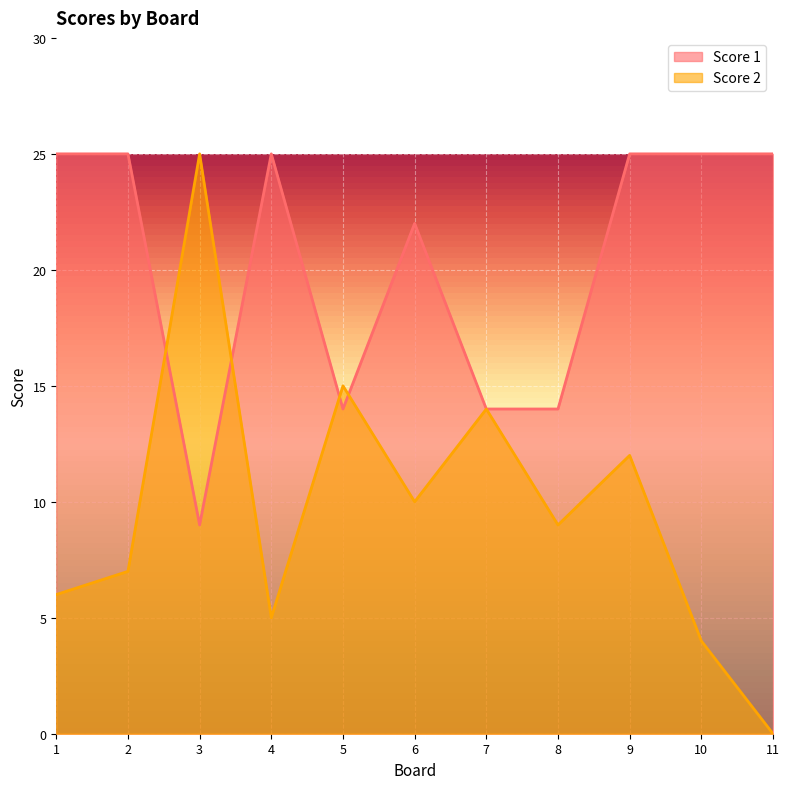

True or false: Score 1 has a value of 16 at 2.

False